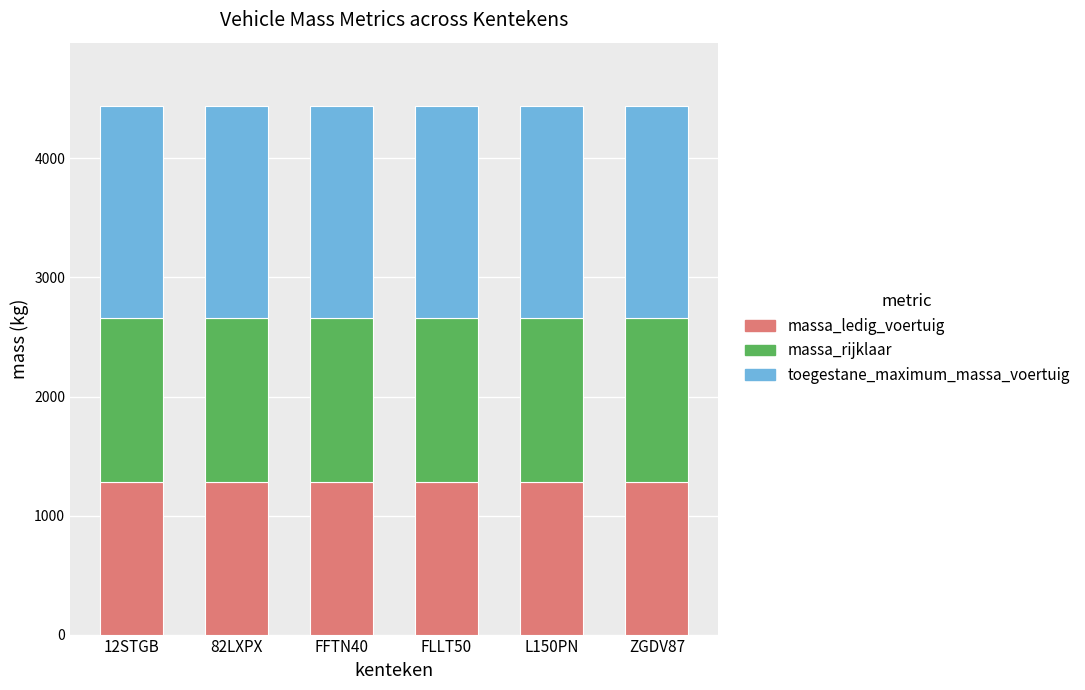

What is the sum of the massa_ledig_voertuig values at FFTN40 and 12STGB?

2560